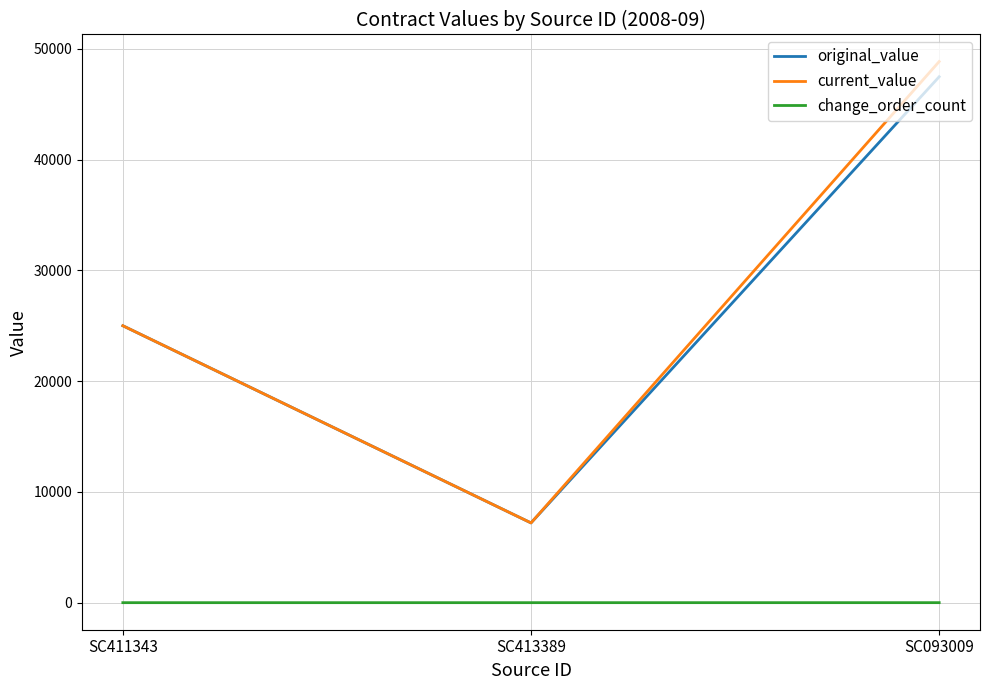

Rank the categories by original_value value from highest to lowest.

SC093009, SC411343, SC413389